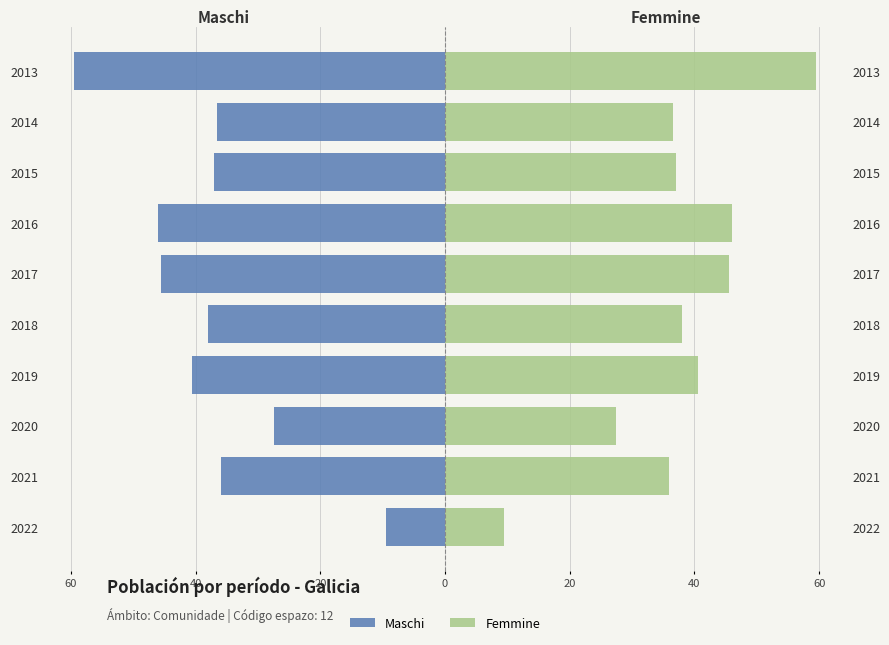

What is the difference between the maximum and minimum values in the Femmine series?

50.0